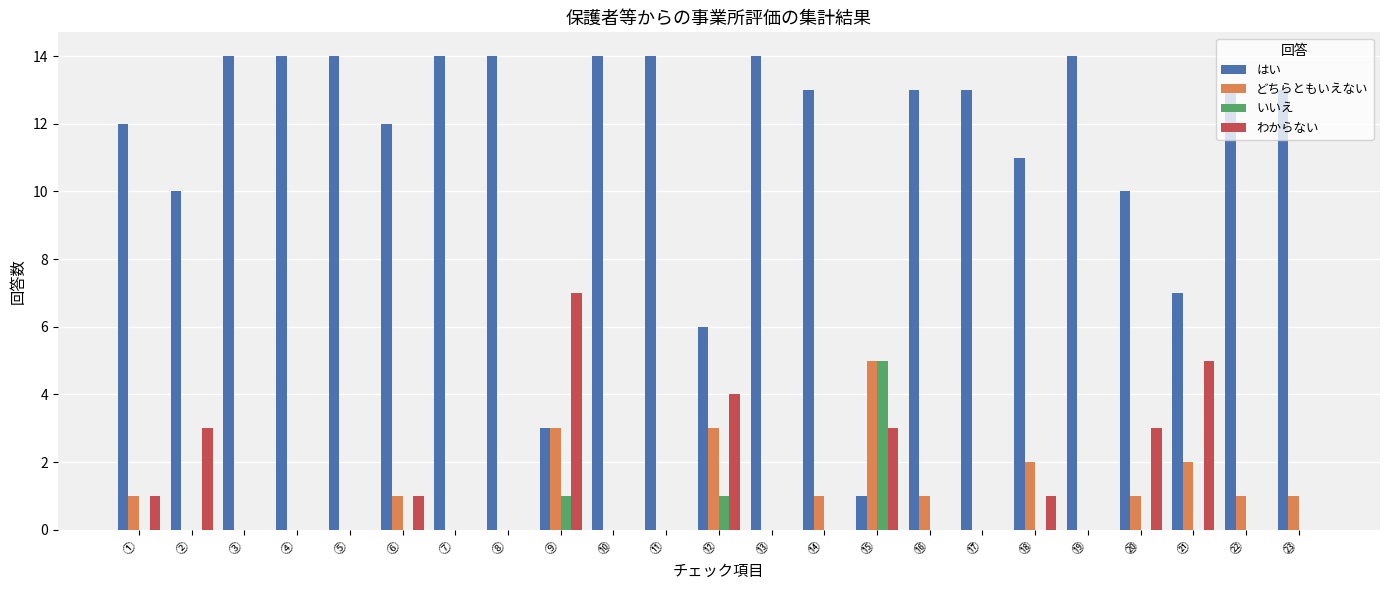

Is the value of いいえ at ⑨ greater than the value of わからない at ㉓?

Yes